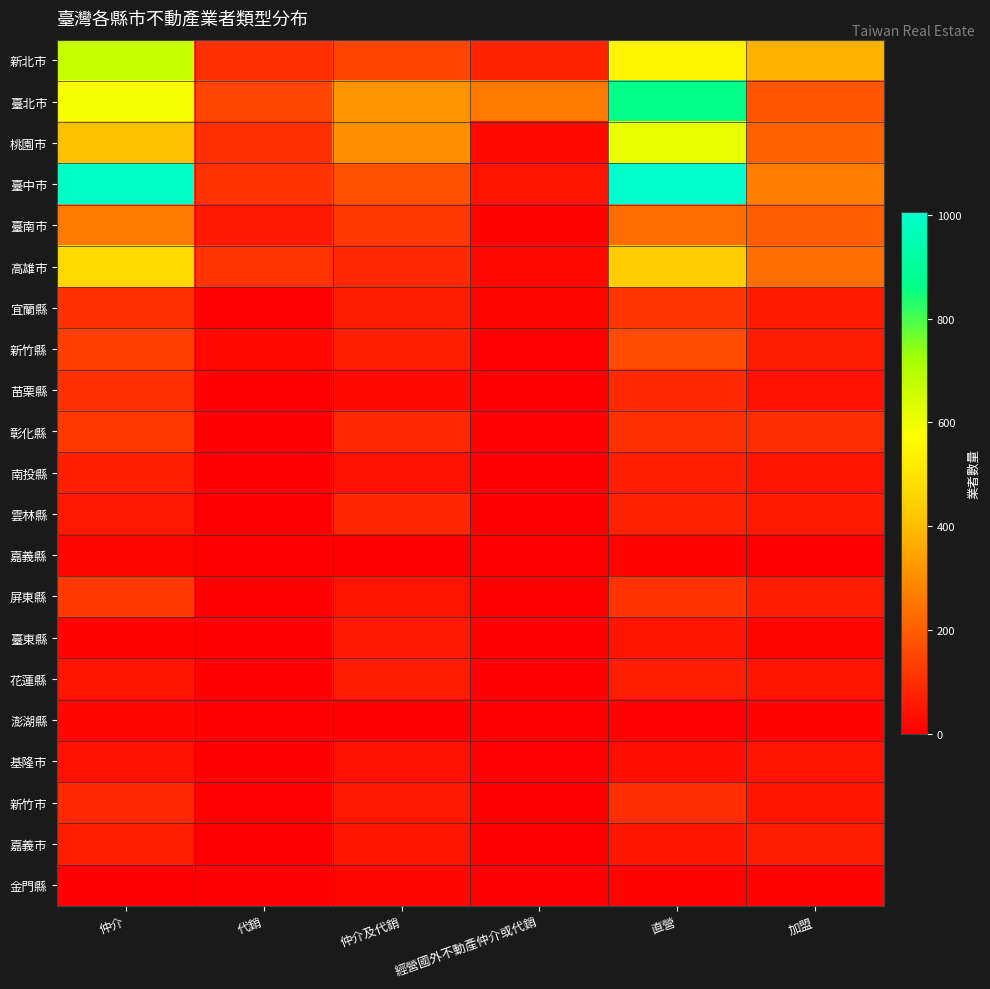

Count the number of categories in the chart.

6